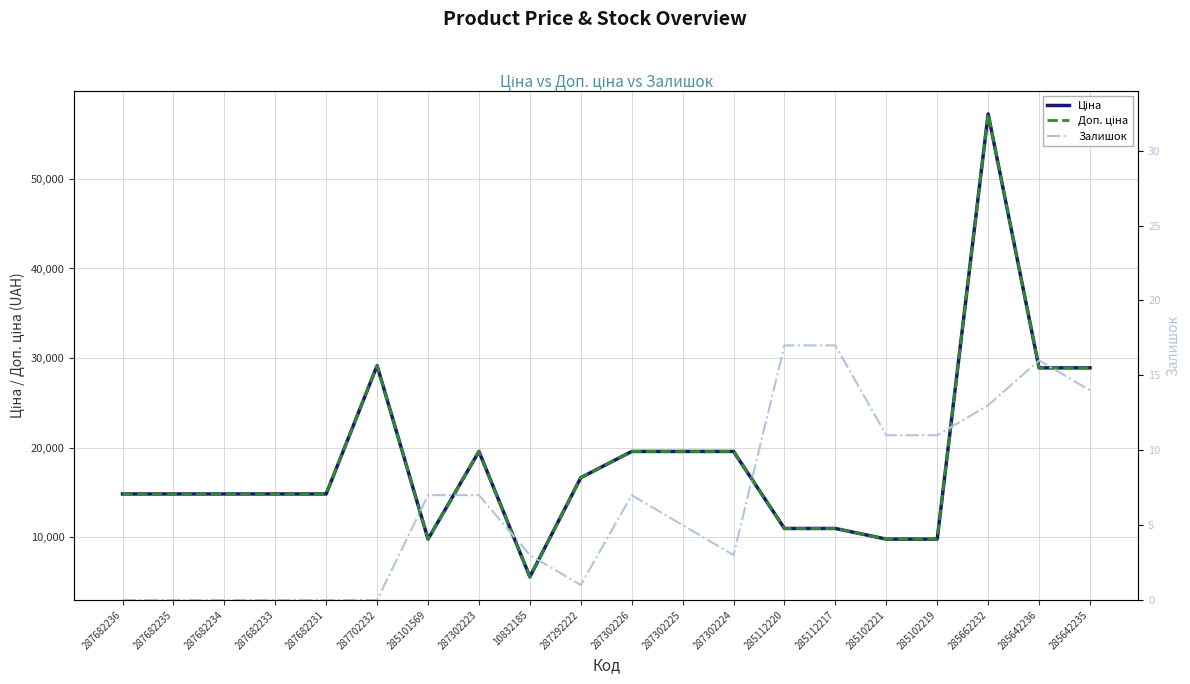

Does the chart have visible grid lines?

Yes